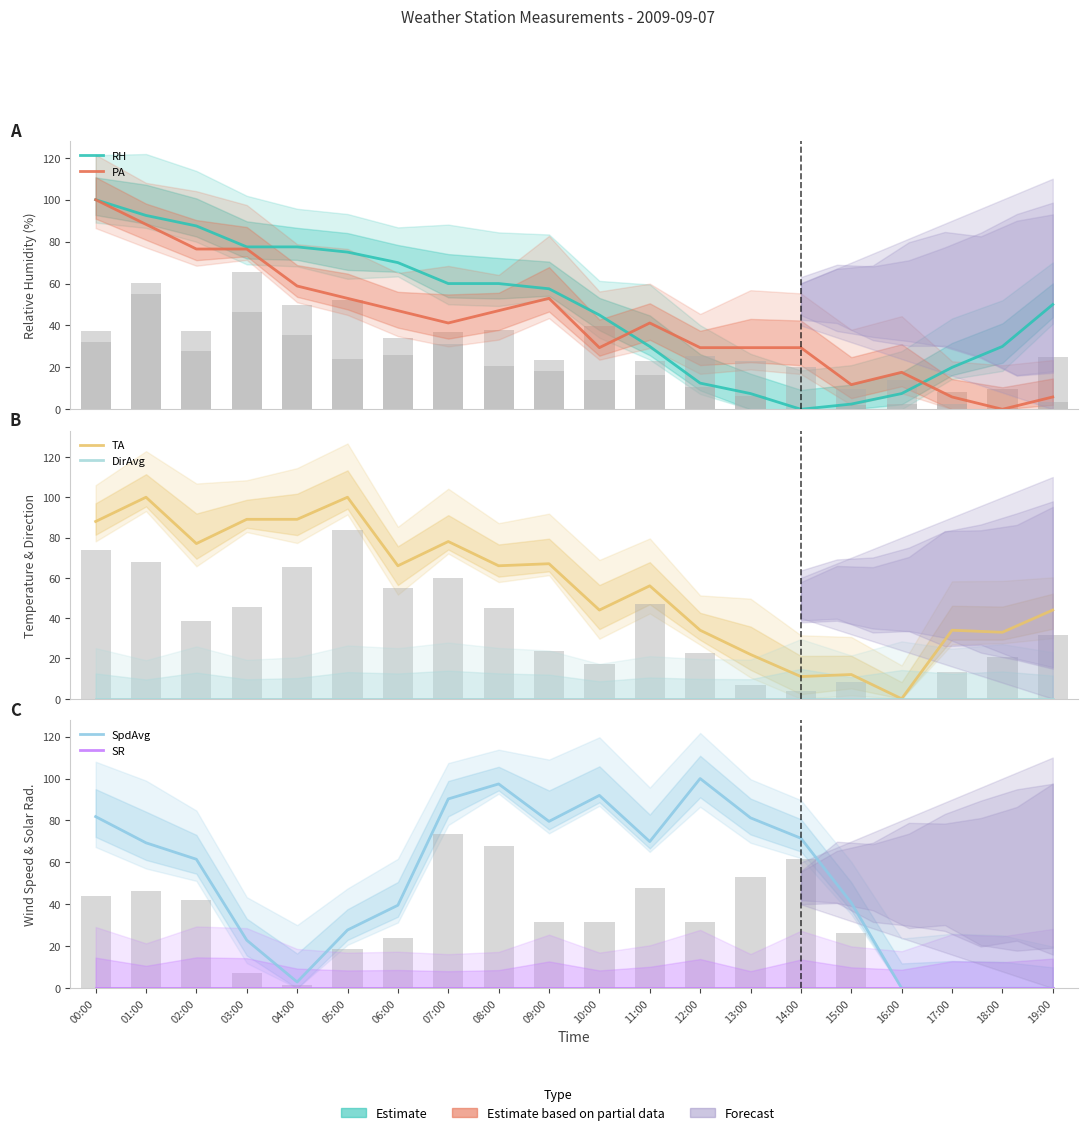

What is the sum of the PA values at 15:00 and 10:00?

41.2